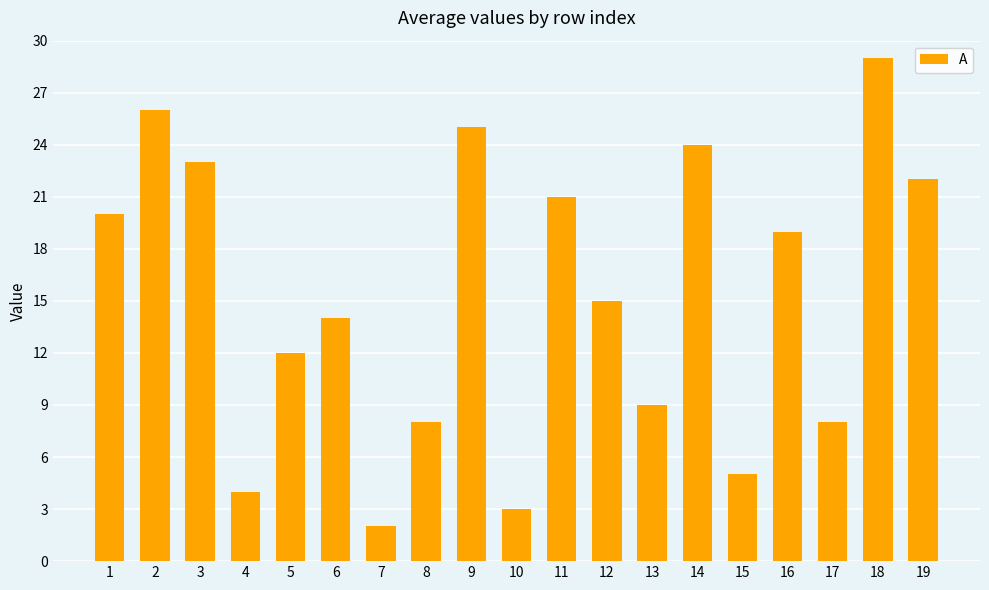

How many values are below 15?

9